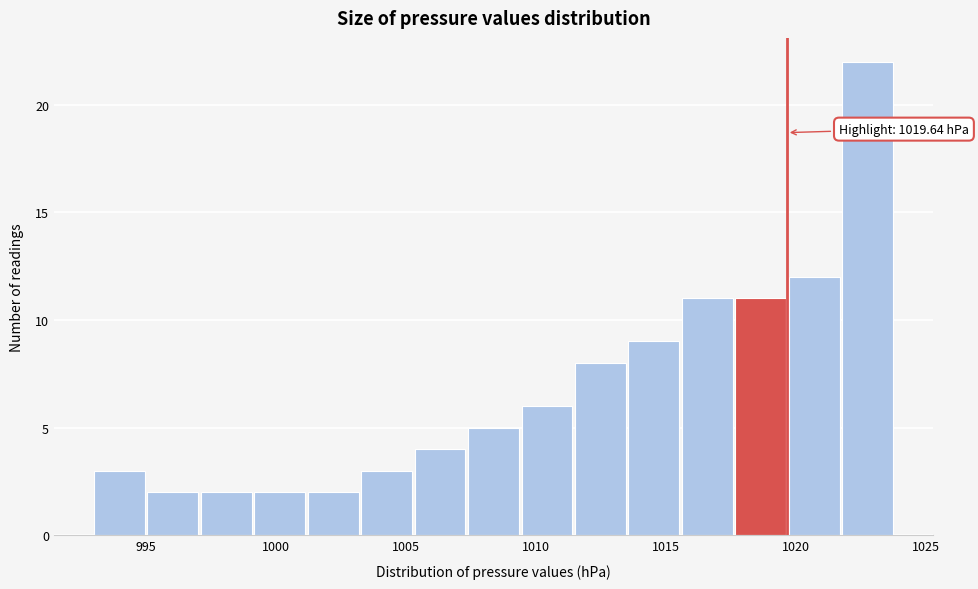

Over which range of the x-axis is the bar tallest?

1022.0 to 1024.0